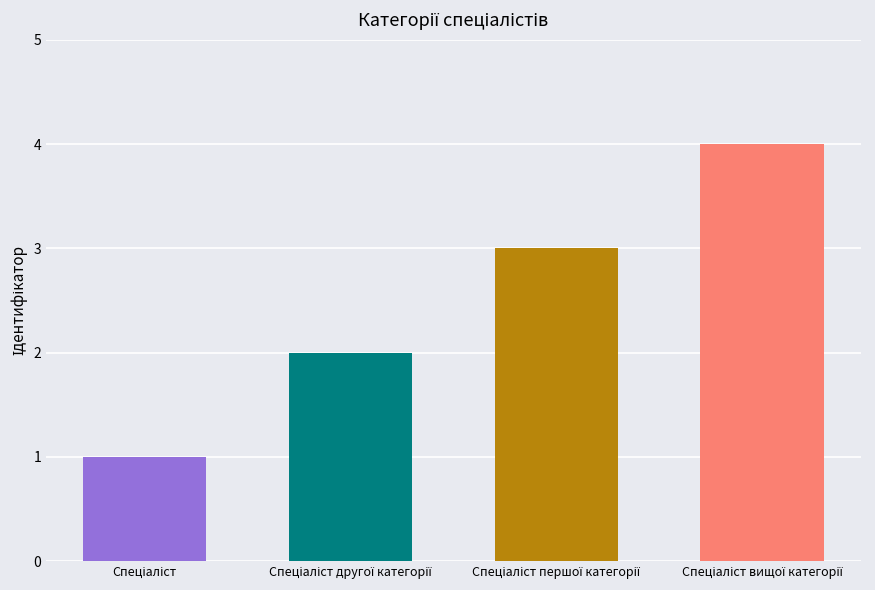

What is the greatest value displayed?

4